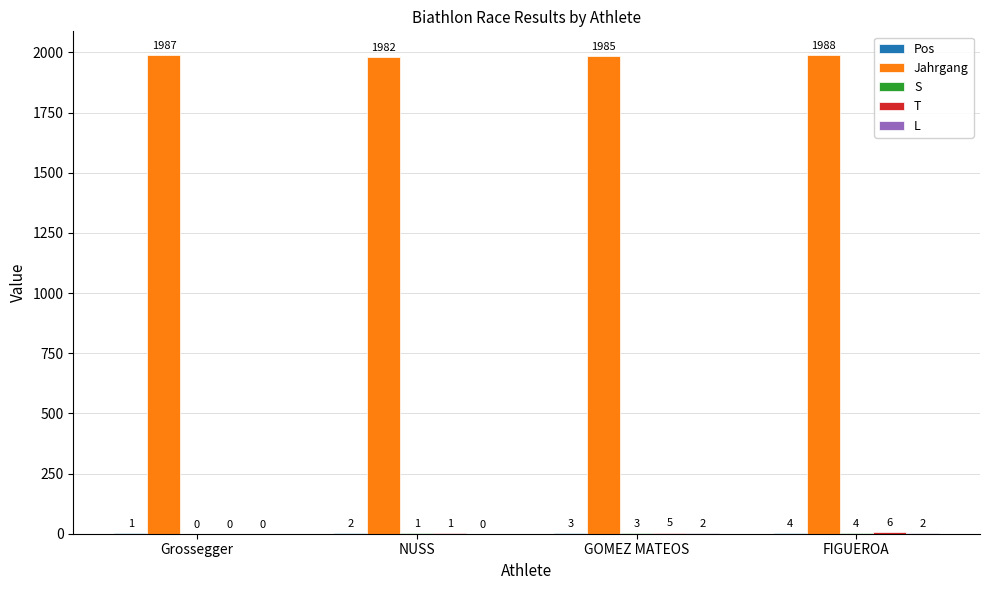

Which label corresponds to the largest value in the chart?

FIGUEROA